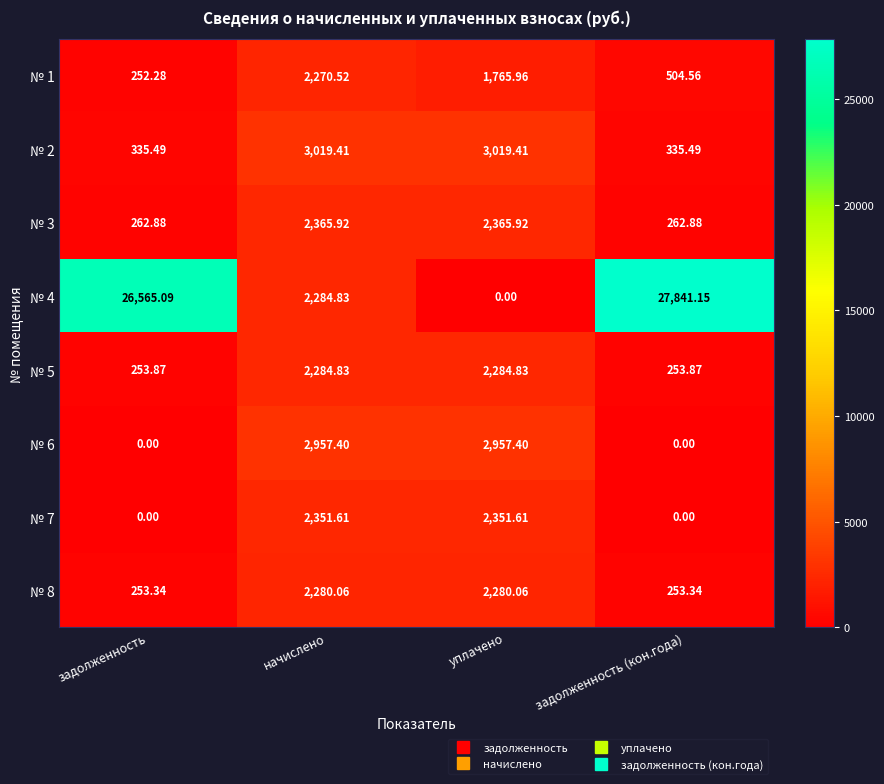

List the labels in order of № 1 value, largest first.

начислено, уплачено, задолженность (кон.года), задолженность